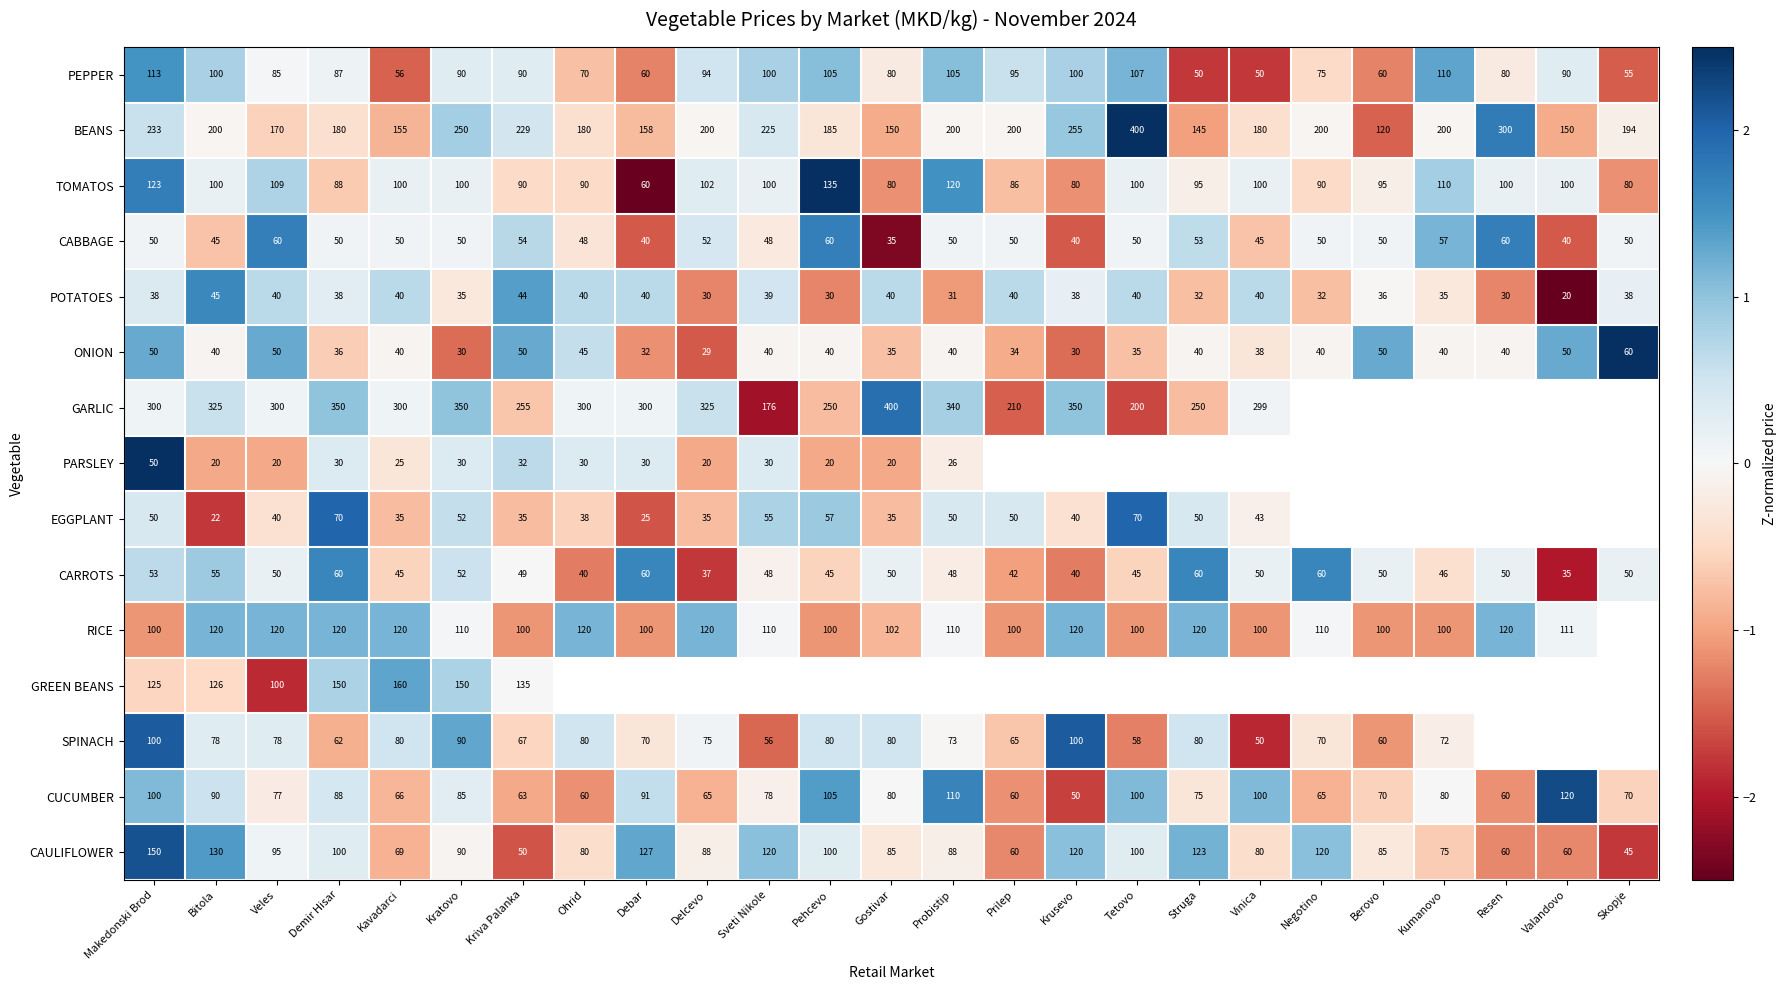

Is the value of BEANS at Debar greater than the value of CABBAGE at Prilep?

Yes